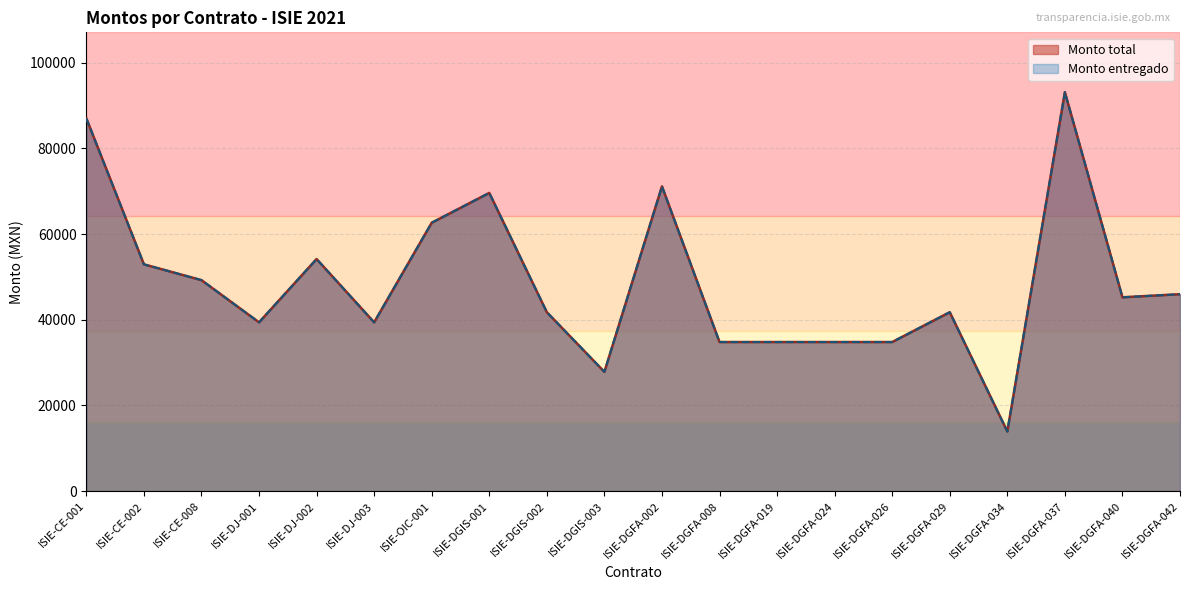

At which category does Monto entregado reach its first local peak?

ISIE-DJ-002